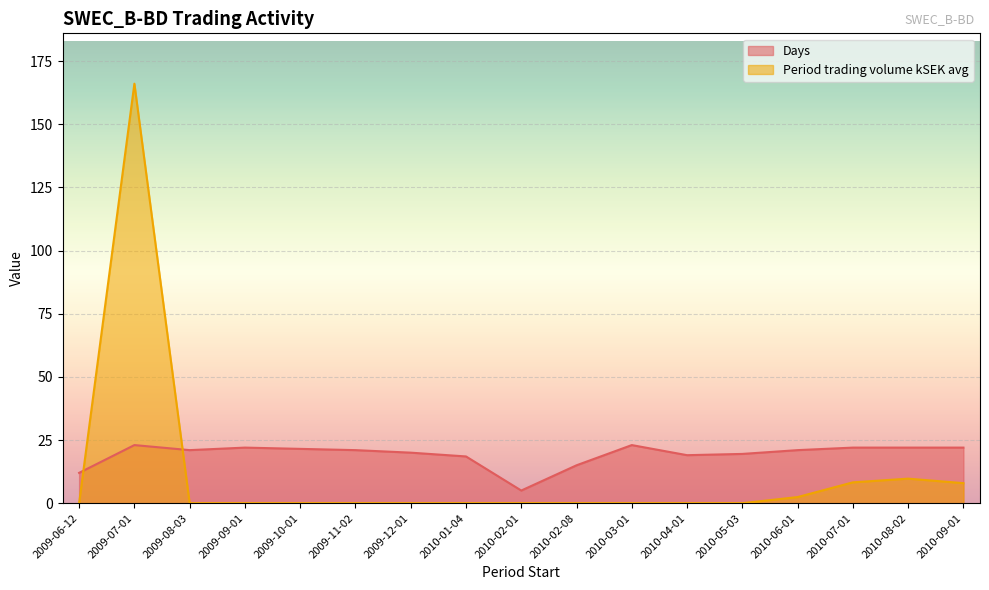

What is the value of the Days point at the 1st from the left?

12.0